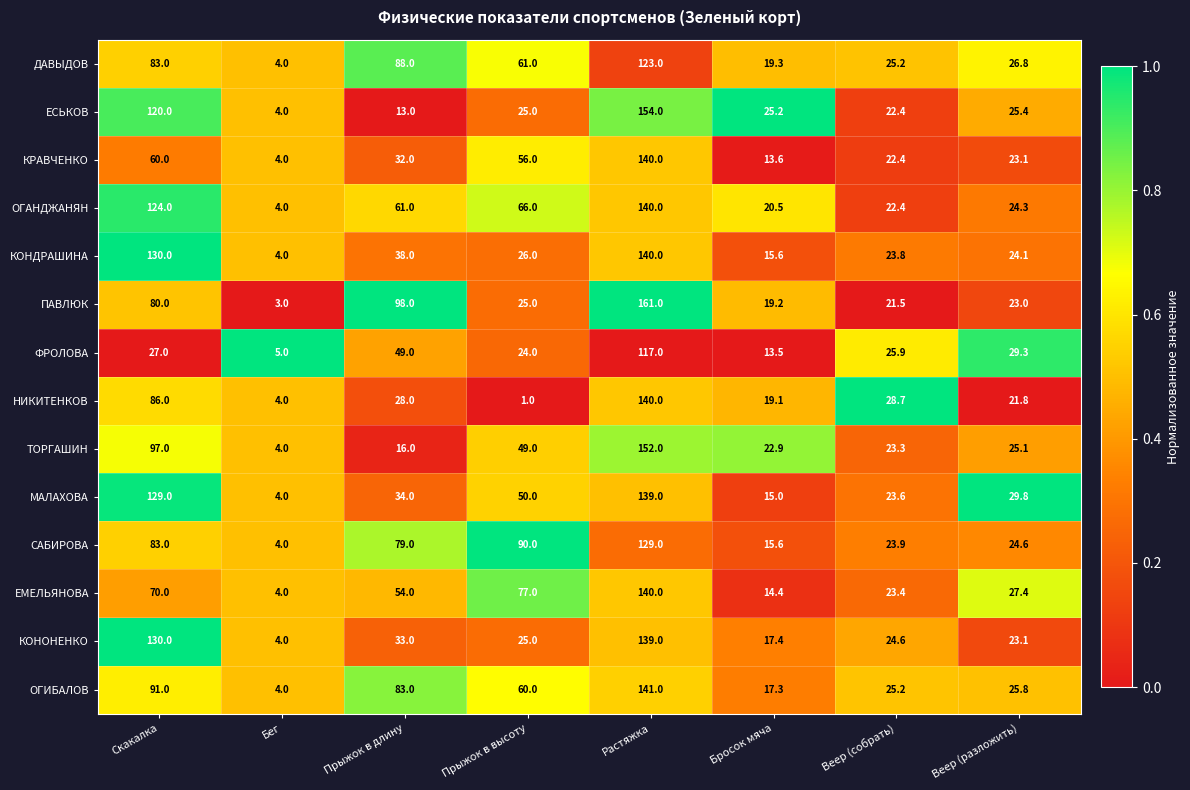

What is the sum of all КОНОНЕНКО values?

396.1